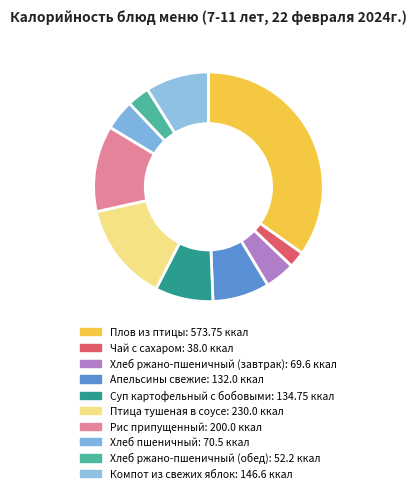

Is there a majority slice in this chart?

No